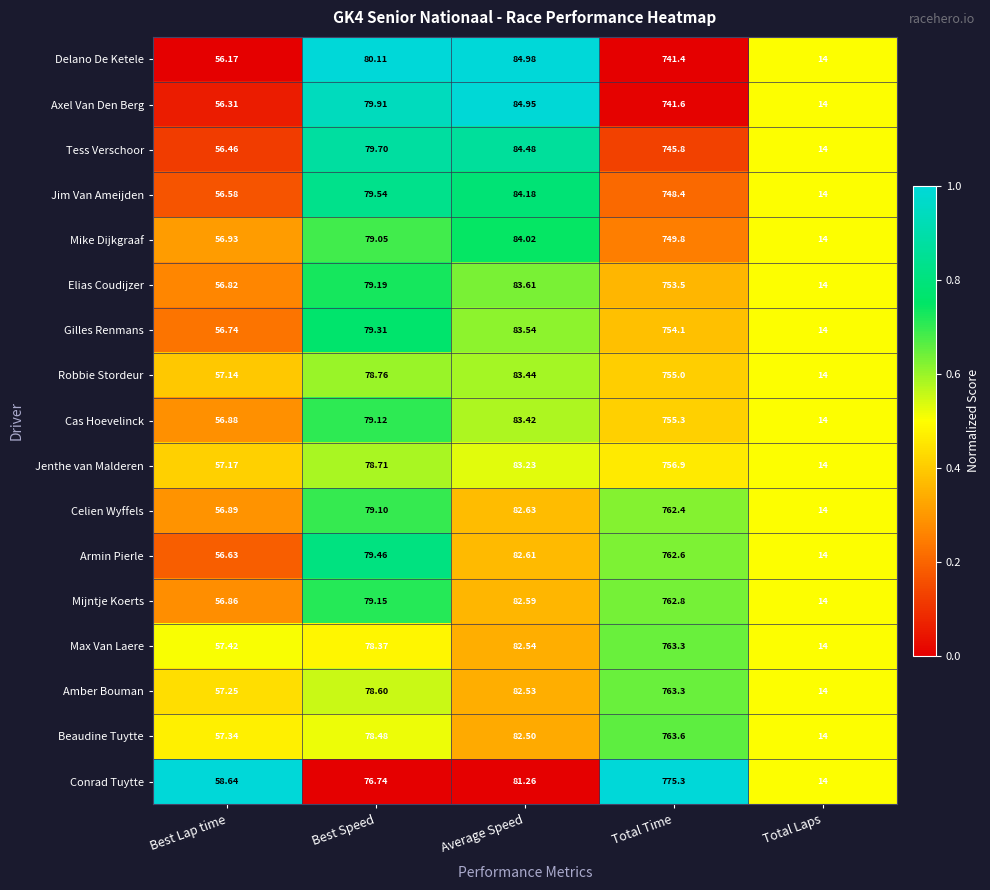

At which label does Jenthe van Malderen first exceed 78?

Best Speed